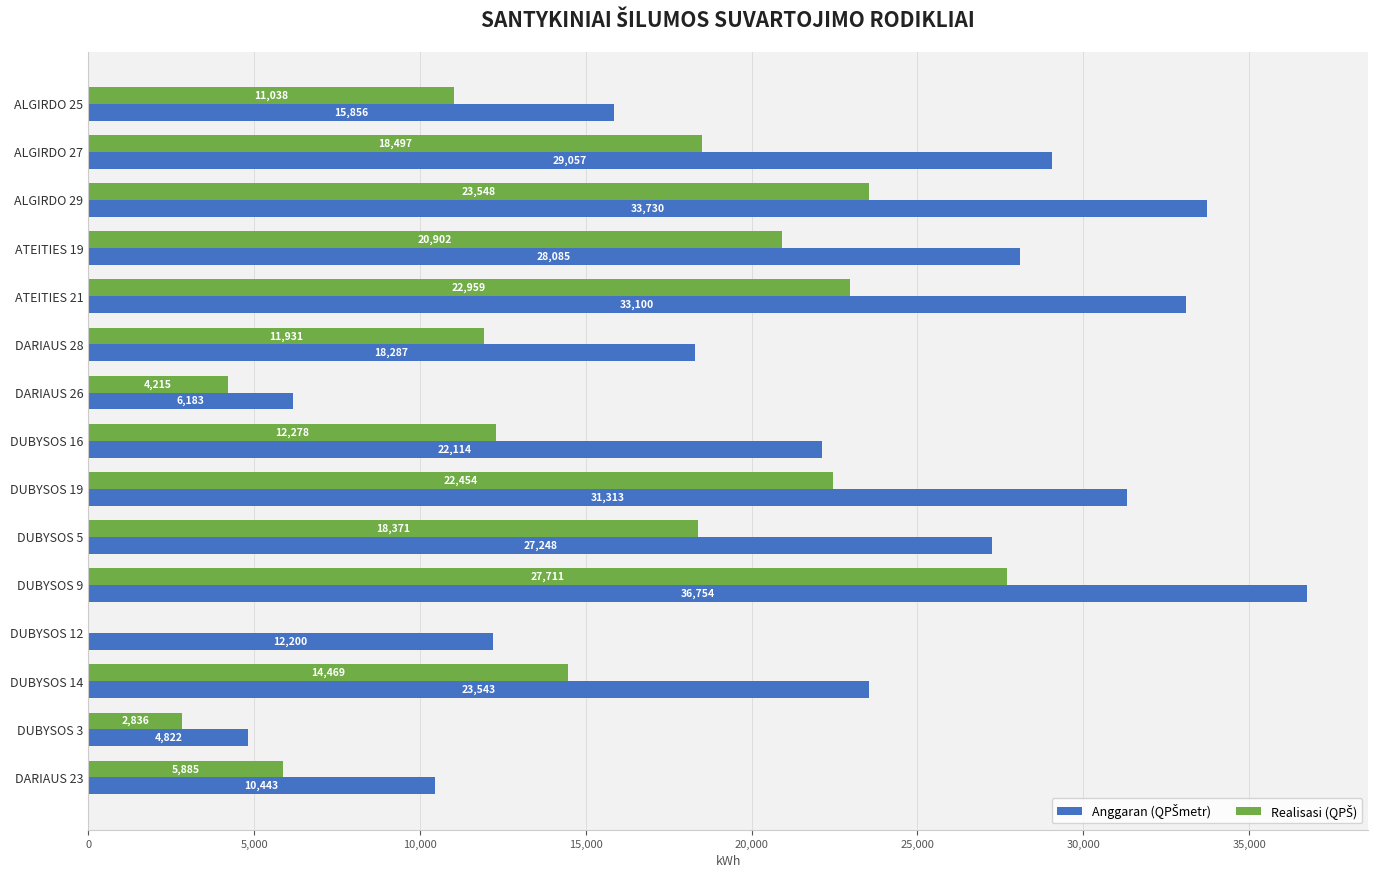

At which category is the sum across all series the highest?

DUBYSOS 9